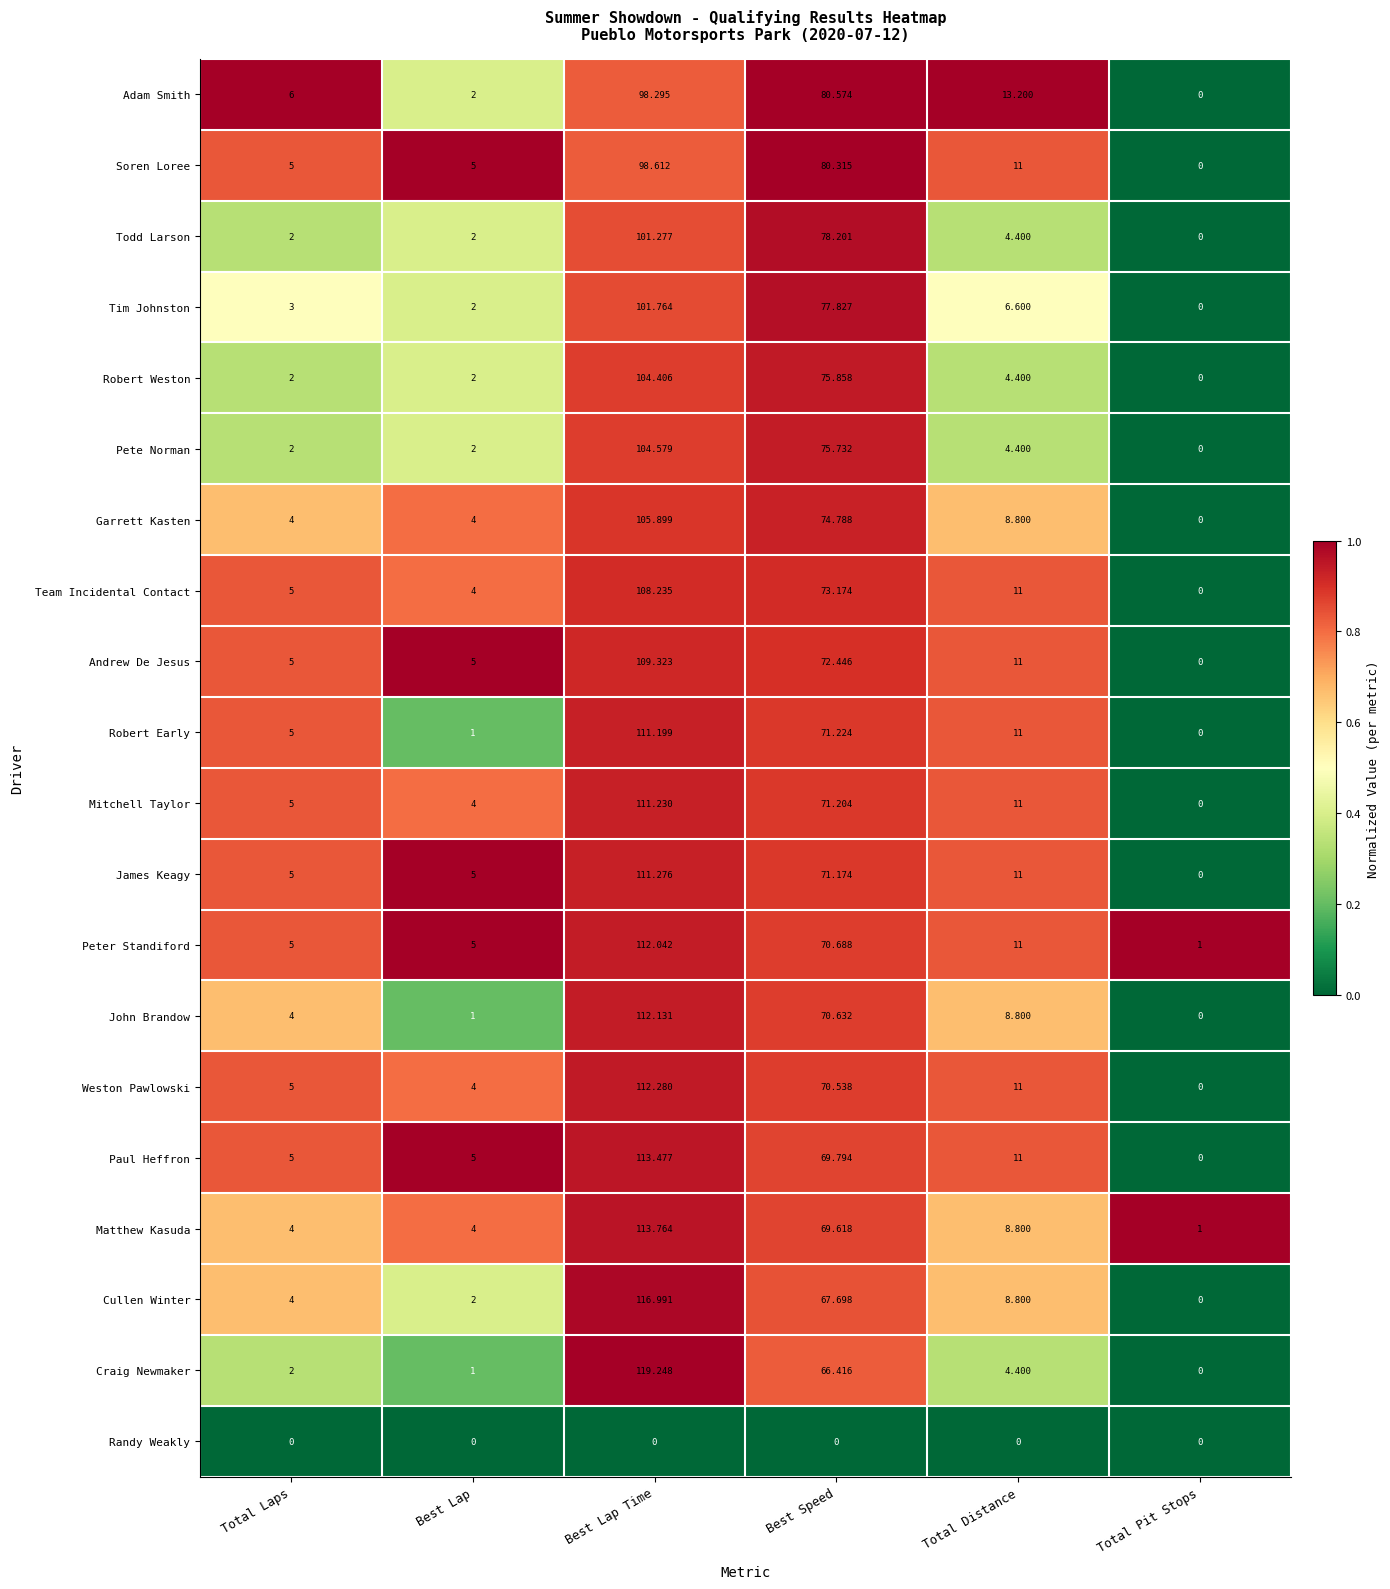

At which category is the sum across all series the highest?

Best Lap Time